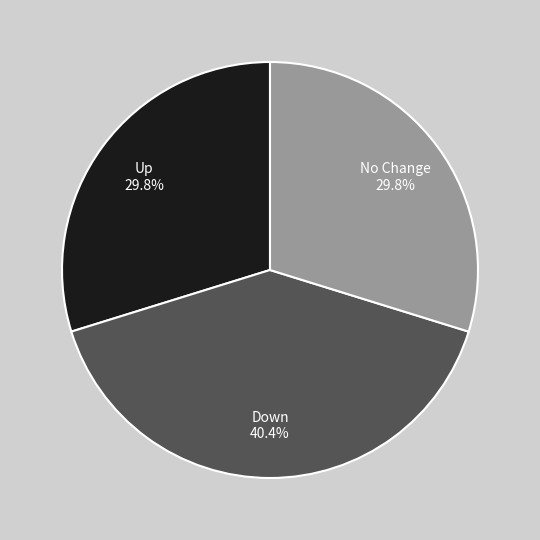

Count the number of slices in the pie.

3